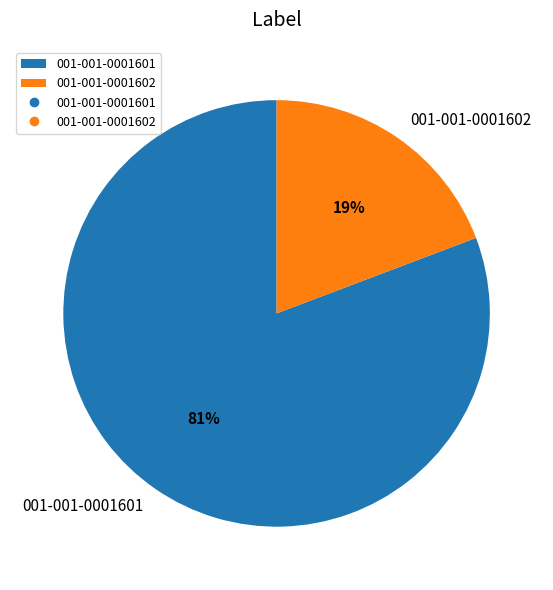

Does any single category account for the majority?

Yes